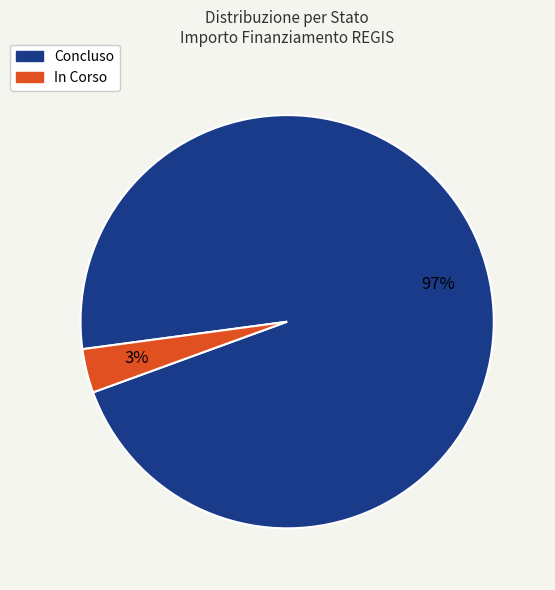

To the nearest percent, what percentage of the pie is In Corso?

3%